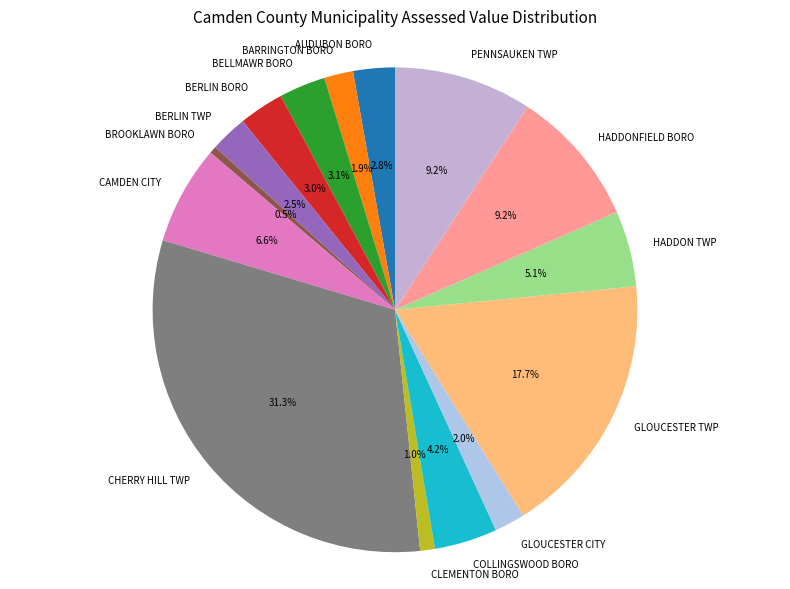

How much of the chart is everything except BERLIN BORO?

97.0%